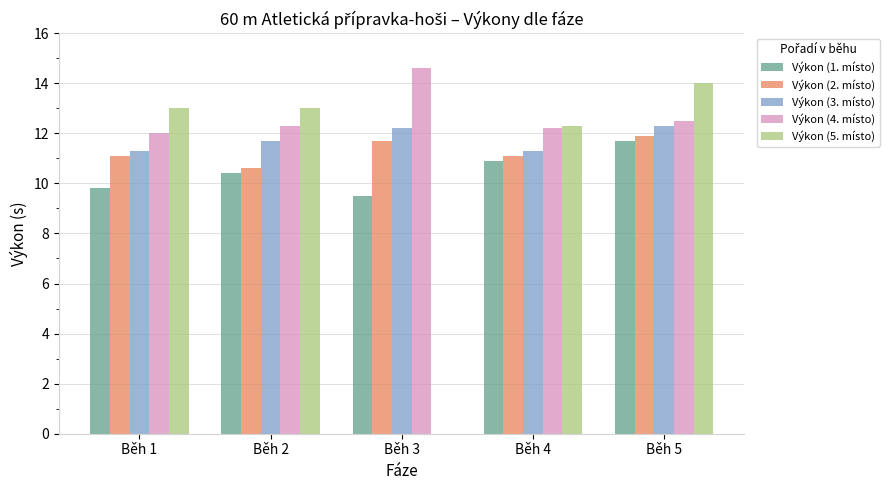

At which category is the sum across all series the highest?

Běh 5